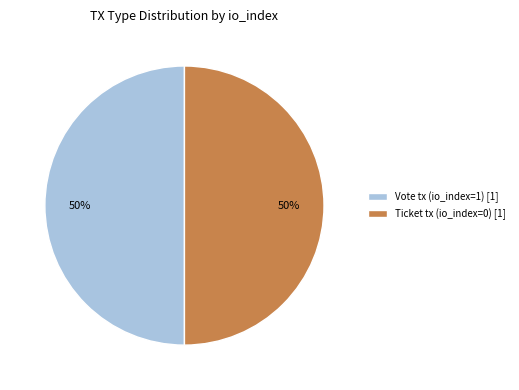

True or false: Vote tx (io_index=1) [1] accounts for 50% of the total.

True